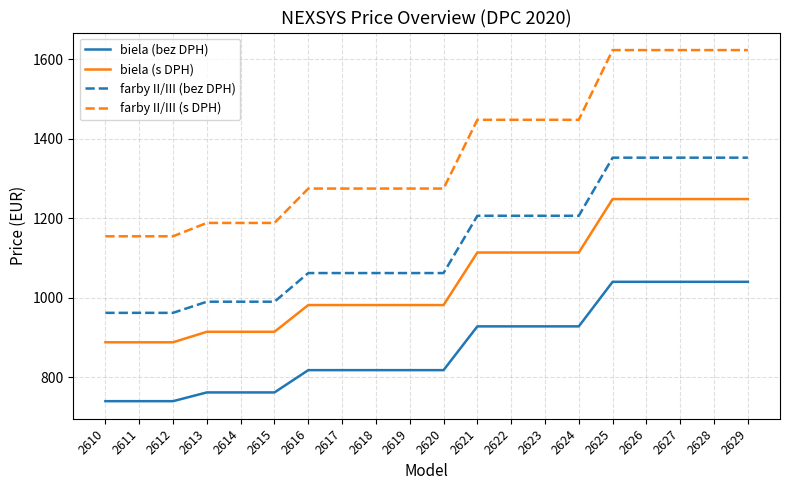

What is the greatest value displayed?

1622.4